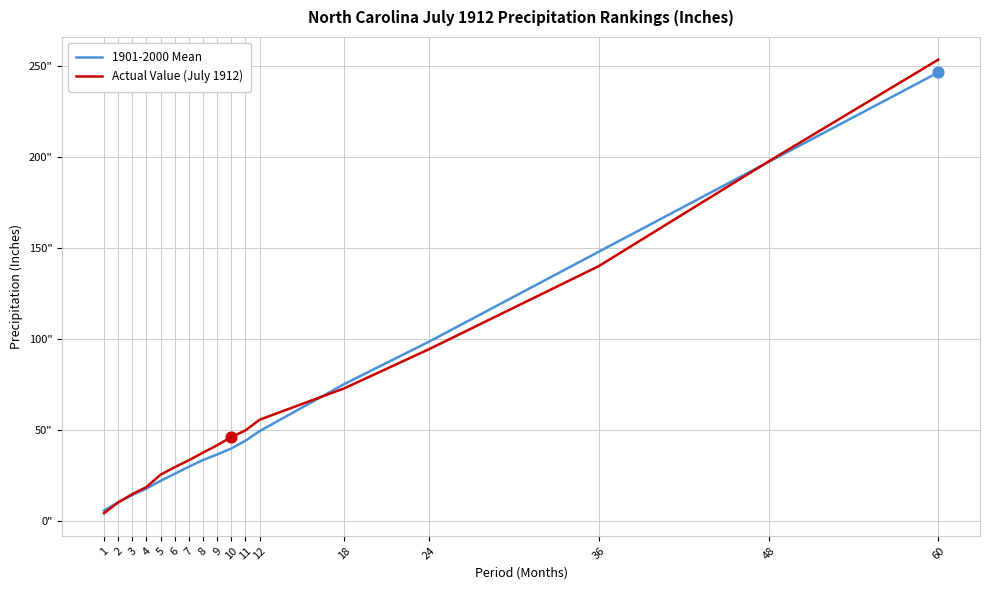

At which category is the sum across all series the highest?

60